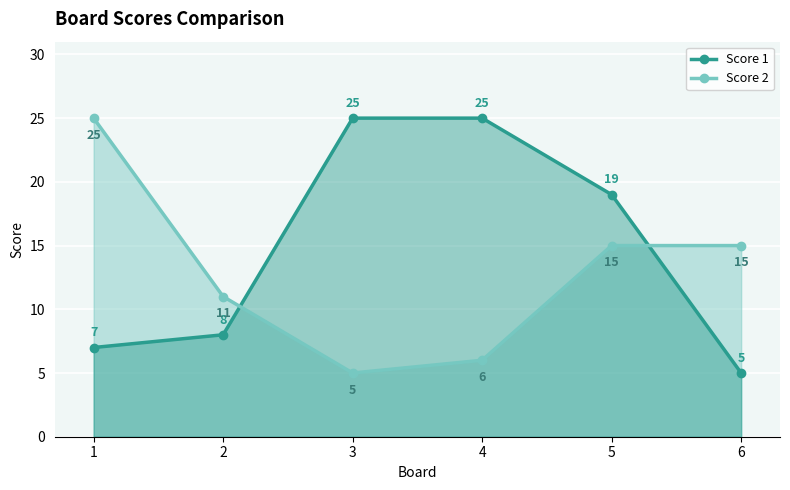

What value does the Score 2 series have at 2, to the nearest 5?

10